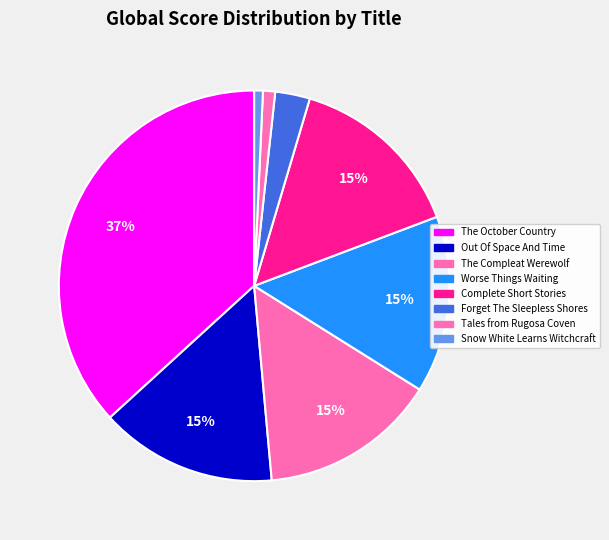

Rank the categories by value from lowest to highest.

Snow White Learns Witchcraft, Tales from Rugosa Coven, Forget The Sleepless Shores, Out Of Space And Time, The Compleat Werewolf, Worse Things Waiting, Complete Short Stories, The October Country